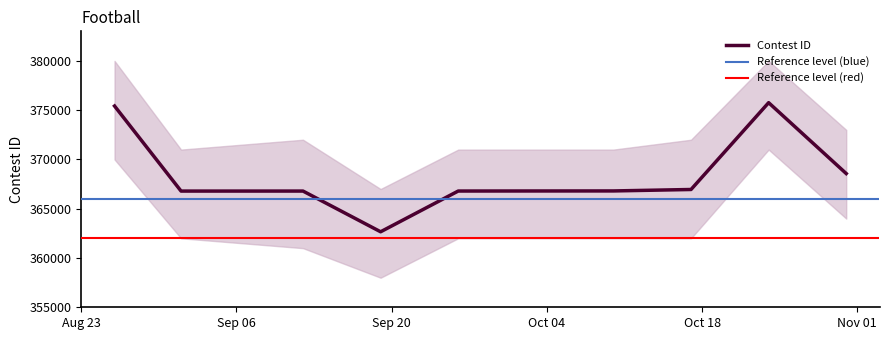

True or false: the data shows 99257 at 10/17/22.

False